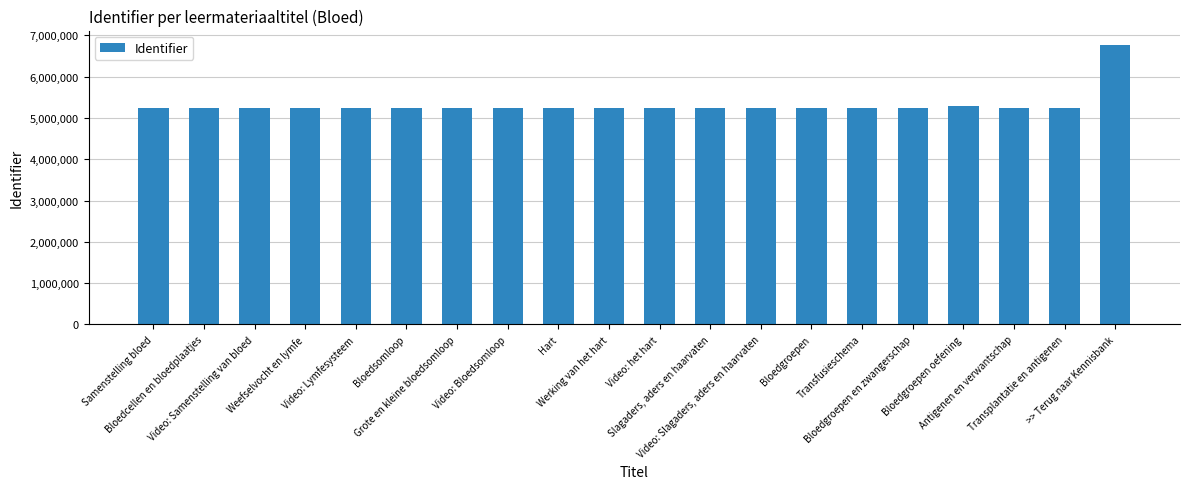

What is the value of the 4th bar from the left?

5234922